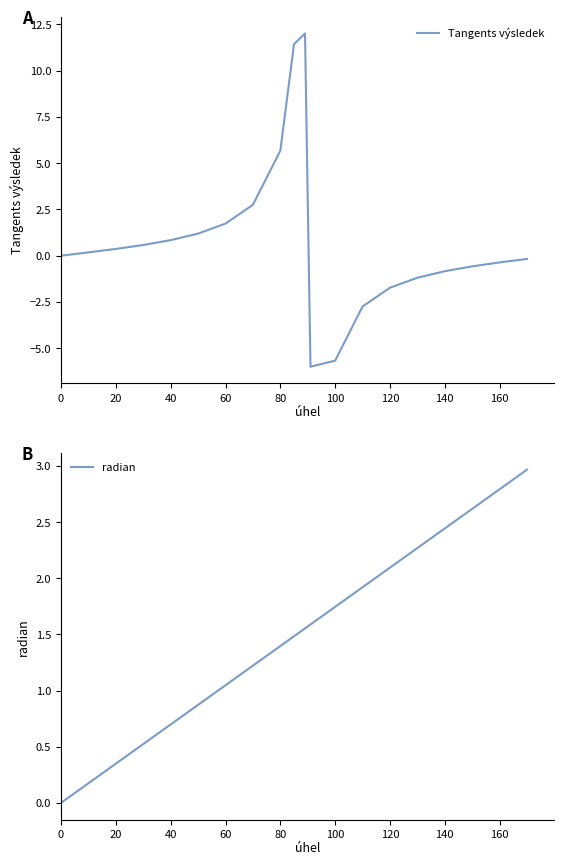

True or false: radian and Tangents výsledek cross at least once.

True